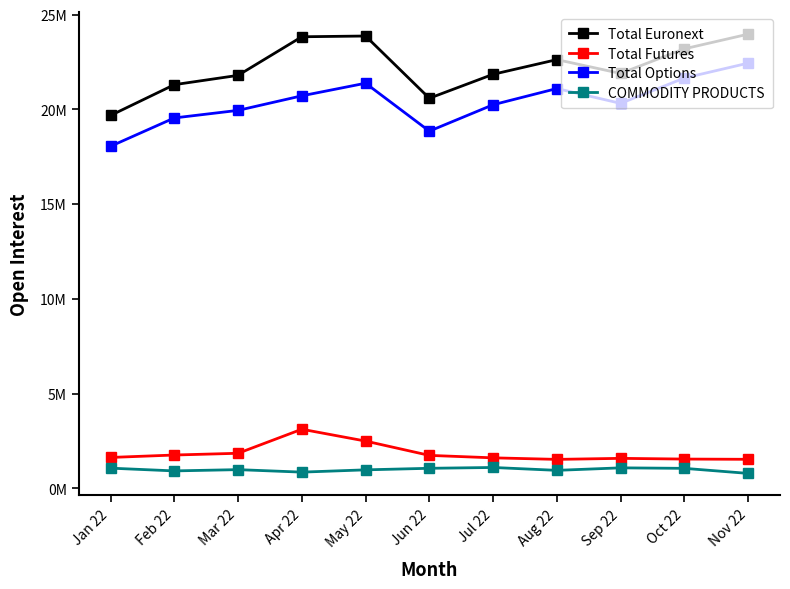

What is the sum of the Total Euronext values at Sep 22 and Jan 22?

41571703